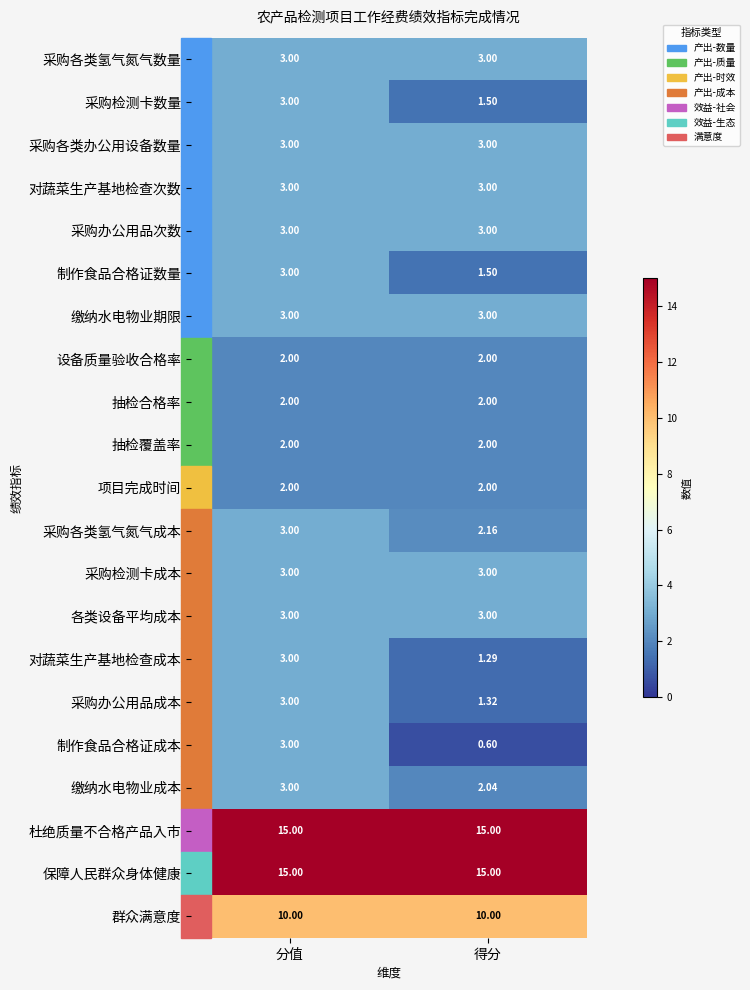

What is the total value across all series at 分值?

90.0